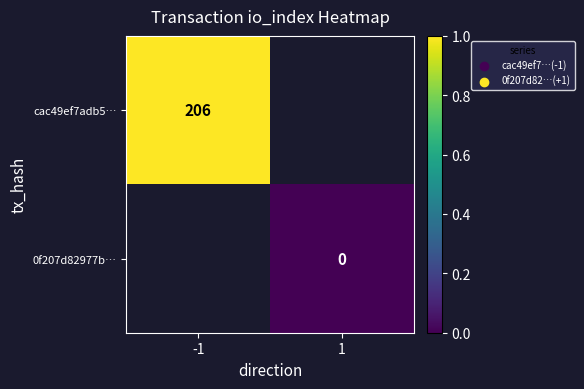

The value of cac49ef7adb5… at -1 is 206. True or false?

True